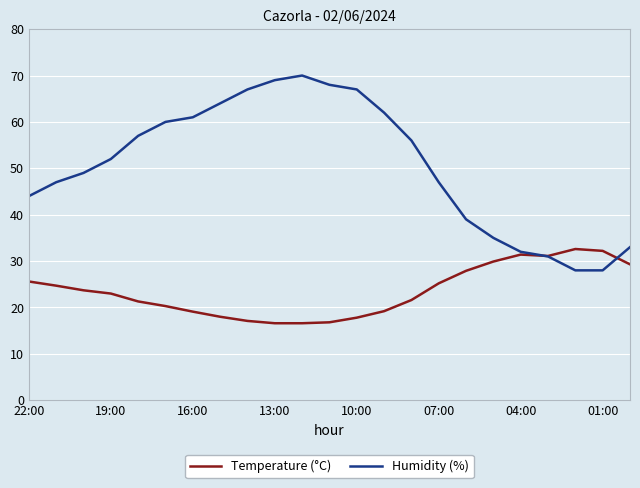

How many intersections are there between Humidity (%) and Temperature (°C)?

2